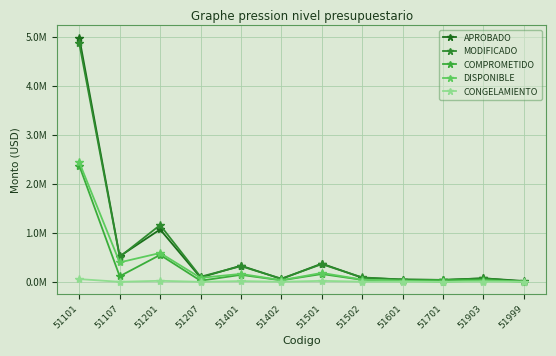

Reading left to right, transcribe all the data shown in this chart.

APROBADO: 4981600.0	520650.0	1068700.0	88400.0	329750.0	57985.0	371700.0	82830.0	46625.0	39615.0	71450.0	17000.0
MODIFICADO: 4866077.2	508950.0	1158503.4	104000.0	319150.9	65257.7	360251.9	89827.1	46625.0	37612.8	71450.0	5935.4
COMPROMETIDO: 2371139.5	113050.0	549086.0	22400.0	142320.4	30460.8	158826.1	40504.8	22283.3	37607.9	40519.6	0.0
DISPONIBLE: 2439291.9	395900.0	588207.2	81600.0	161472.7	33210.9	181862.6	45667.6	23310.4	0.0	26392.6	5935.4
CONGELAMIENTO: 55645.8	0.0	21210.3	0.0	15357.8	1586.0	19563.2	3654.7	1031.3	4.9	4537.8	0.0